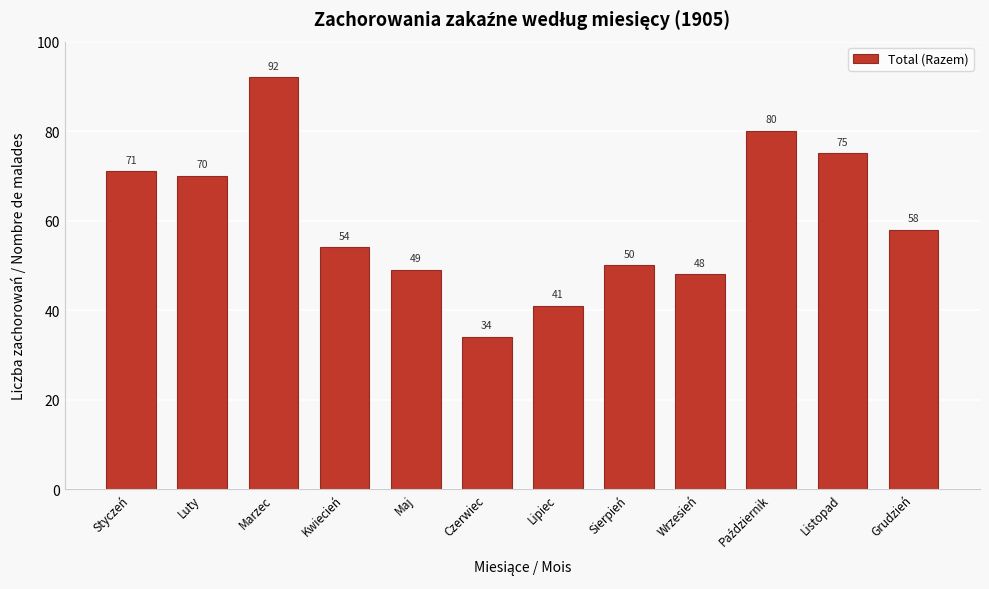

Reading left to right, list all the values displayed in this chart.

71	70	92	54	49	34	41	50	48	80	75	58